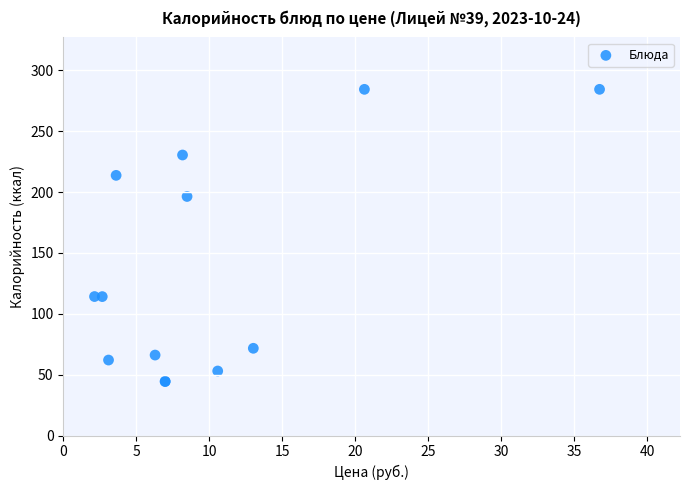

What Y value in the scatter plot is closest to 164?

196.4